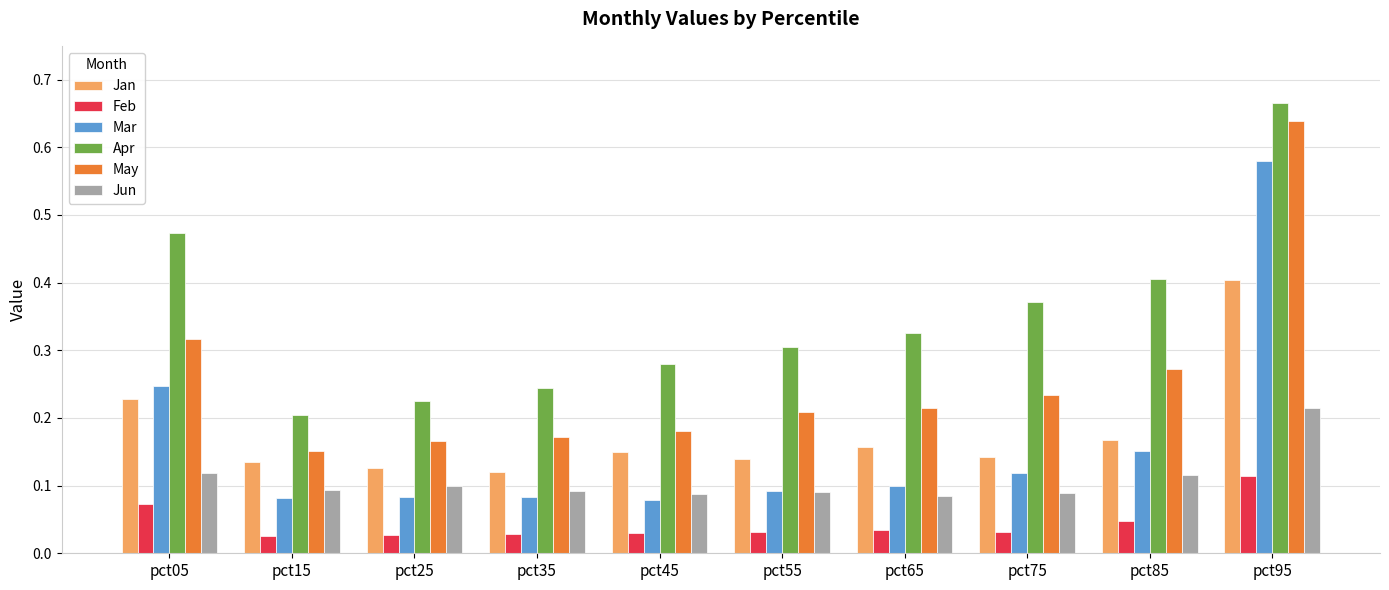

What are all the series names shown in the legend?

Jan, Feb, Mar, Apr, May, Jun